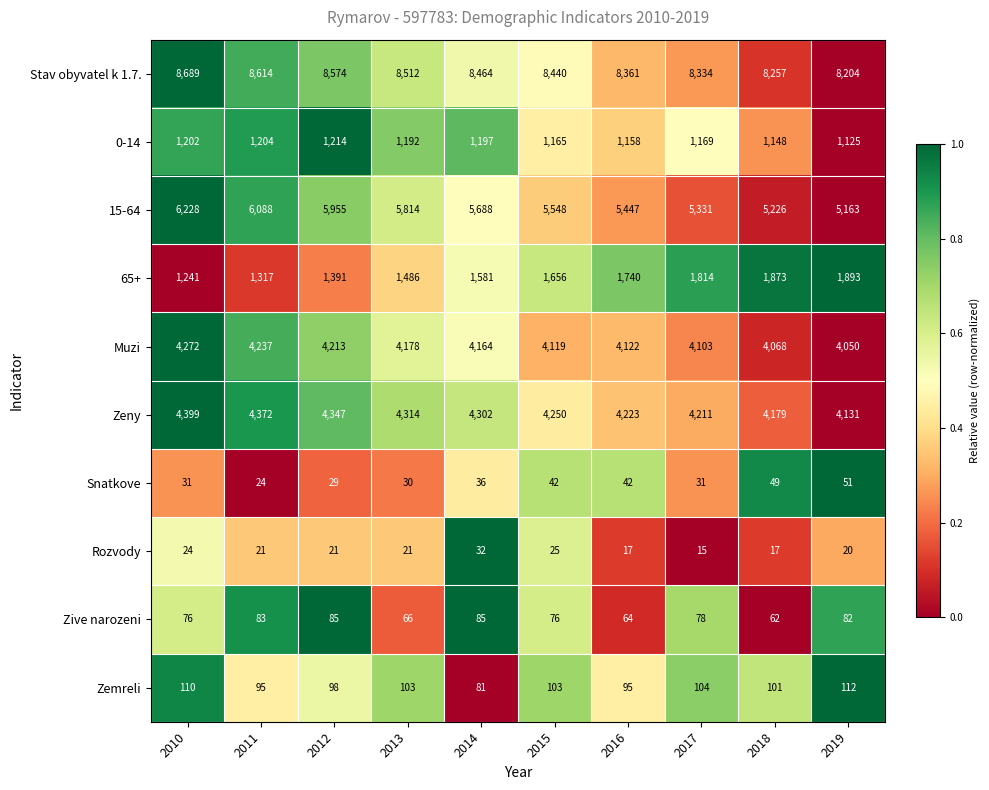

True or false: Muzi has a value of 2817 at 2011.

False